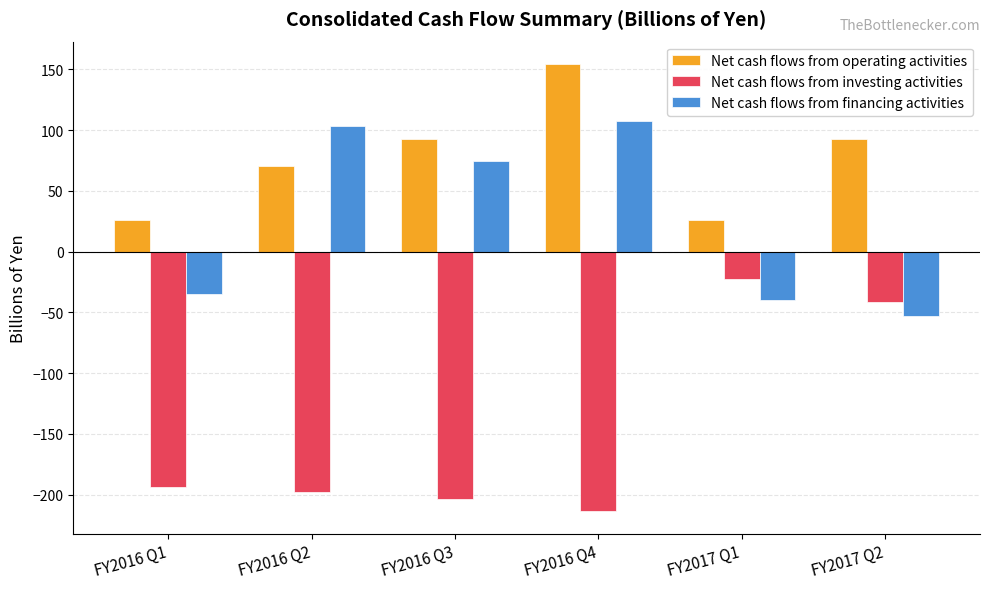

What is the label of the 1st bar from the right?

FY2017 Q2